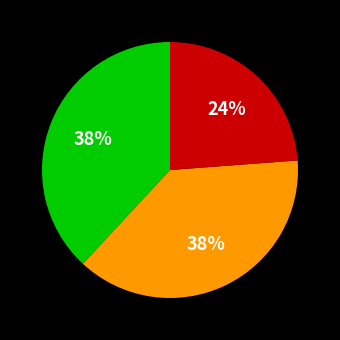

Does any single category account for the majority?

No